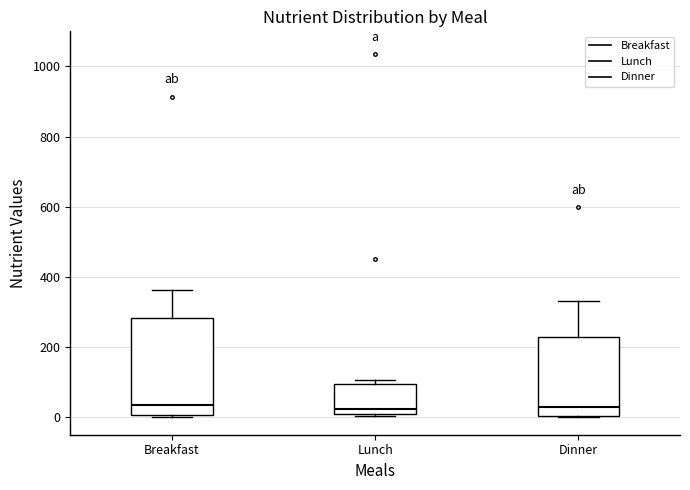

Reading left to right, read every box against the y-axis: the position of its median line, the range the box covers, and the ends of its whiskers. The values are not printed on the chart, so give them approximately, as read against the axis.

Breakfast: median 40, box 0 to 280, whiskers 0 to 360
Lunch: median 20 (just above the box's lower edge), box 20 to 100, whiskers 0 to 100 (just above the box's upper edge)
Dinner: median 20, box 0 to 220, whiskers 0 to 340